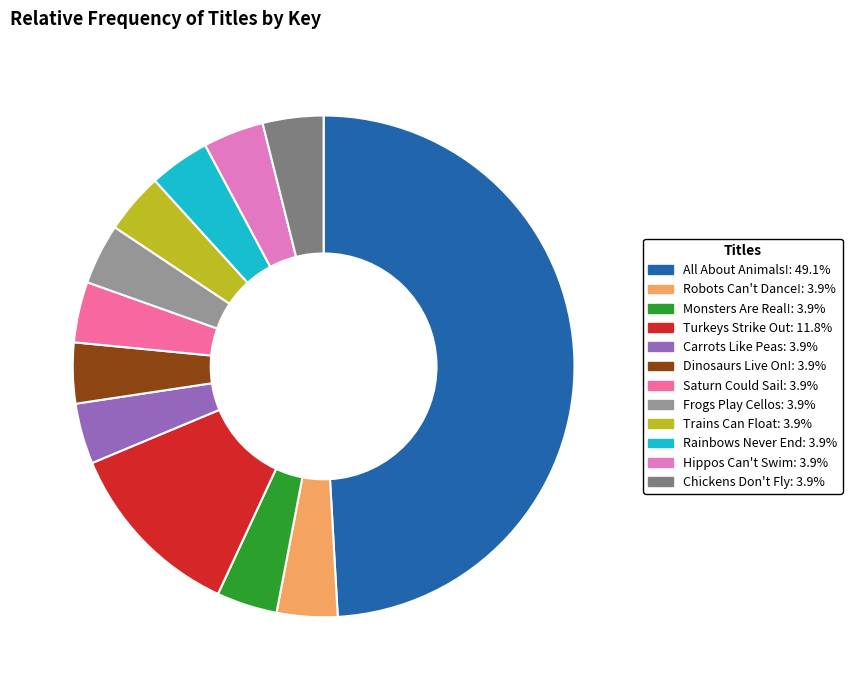

To the nearest percent, what percentage of the pie is Carrots Like Peas?

4%